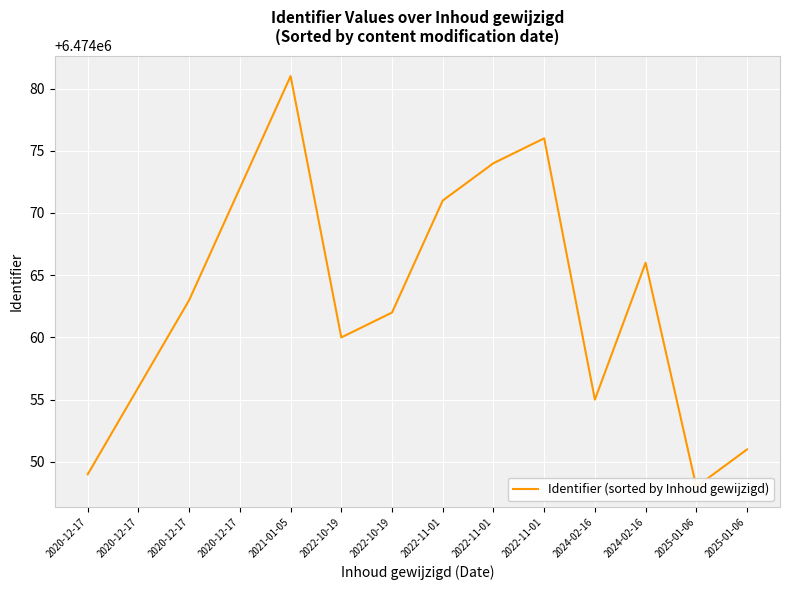

What is the value of the 8th point from the left?

6474071